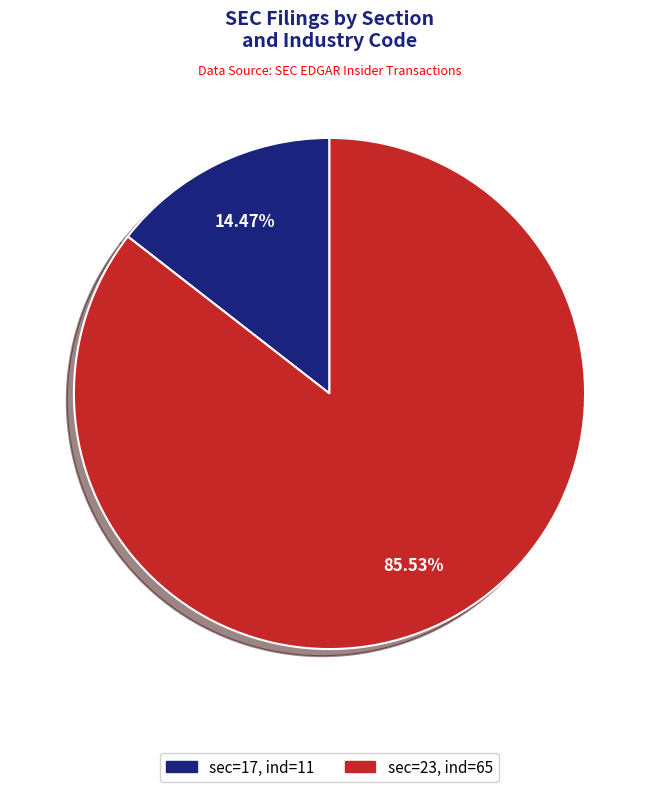

Is there any slice that represents more than half of the pie?

Yes